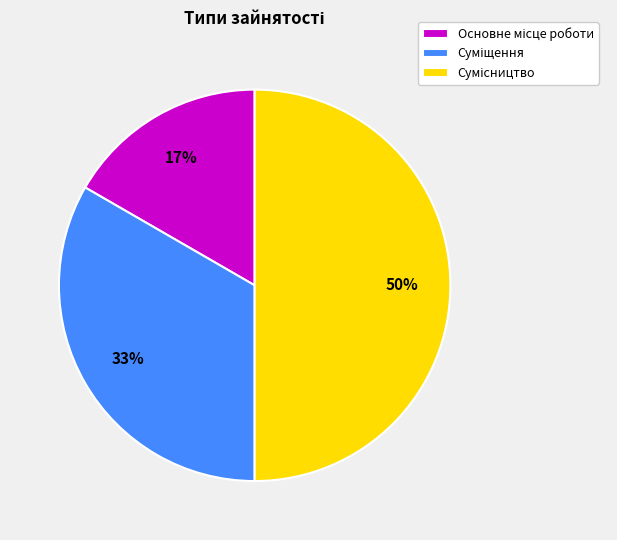

To the nearest percent, what is the difference between the largest and smallest slice percentages?

33%